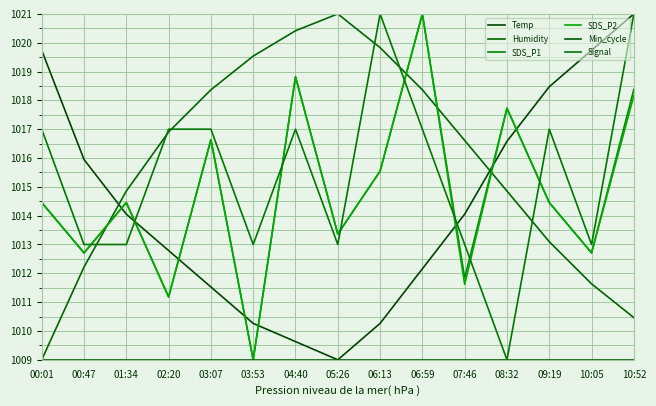

What is the average value of the Humidity series?

1015.8